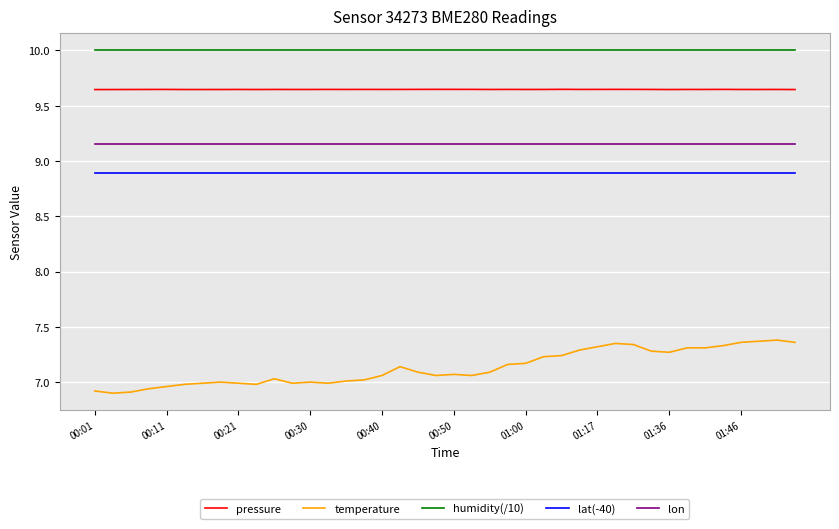

What is the difference between the maximum and minimum values in the temperature series?

0.5